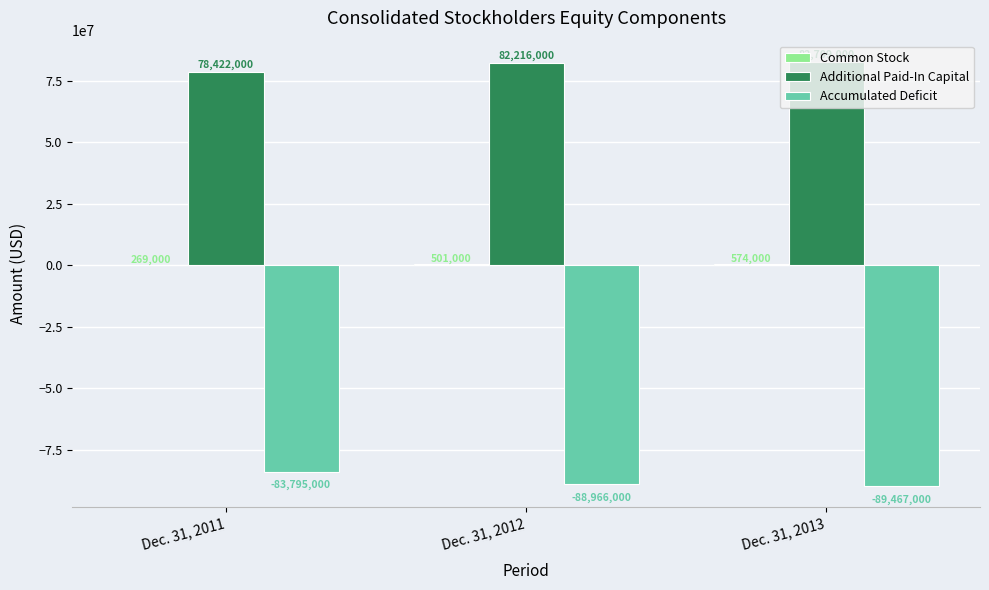

What is the approximate value of Accumulated Deficit at Dec. 31, 2012, to the nearest 10?

-88966000